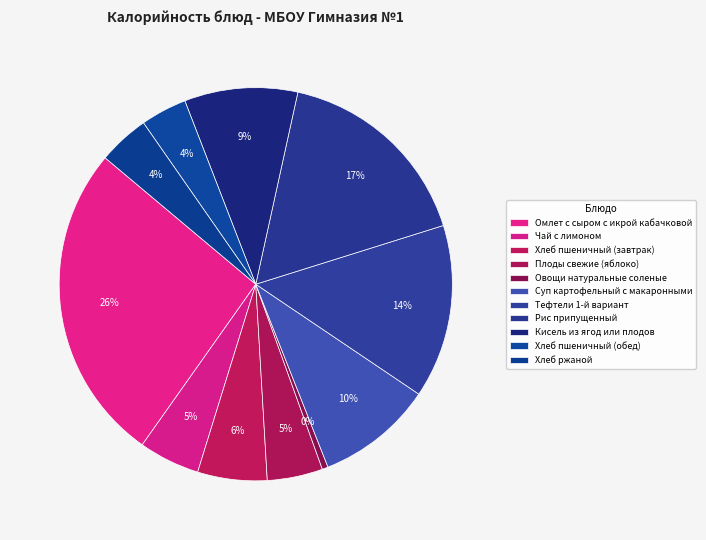

What is the largest slice in the pie chart?

Омлет с сыром с икрой кабачковой